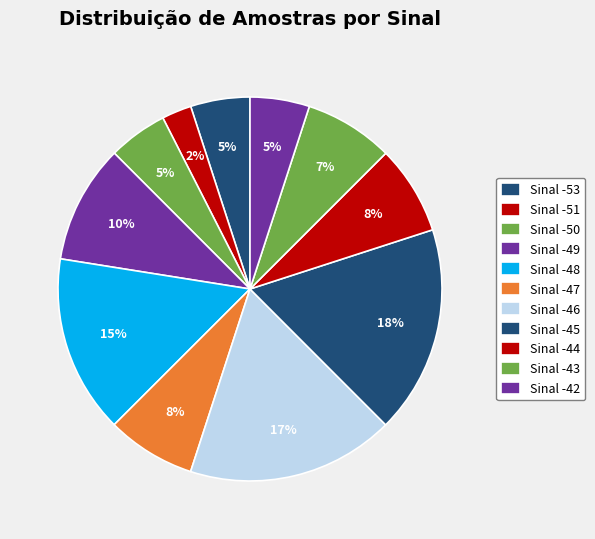

How many segments does this pie chart have?

11